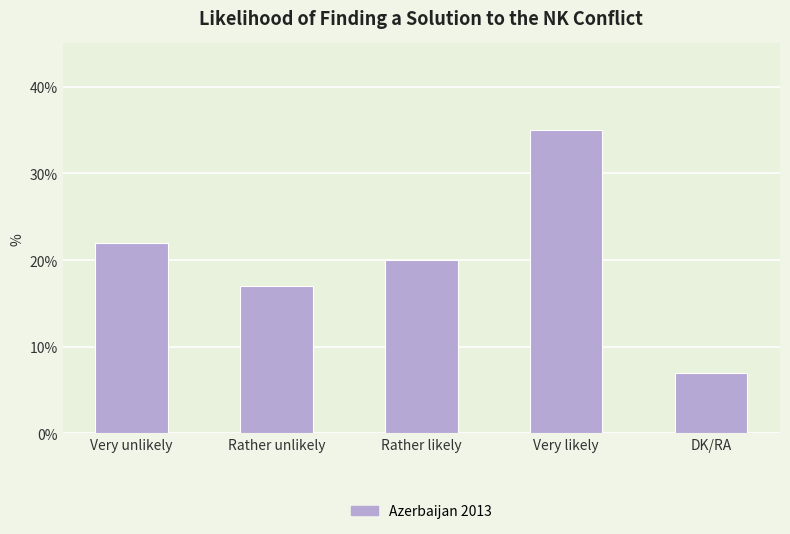

Reading left to right, what are all the values shown in this chart?

Very unlikely=22	Rather unlikely=17	Rather likely=20	Very likely=35	DK/RA=7